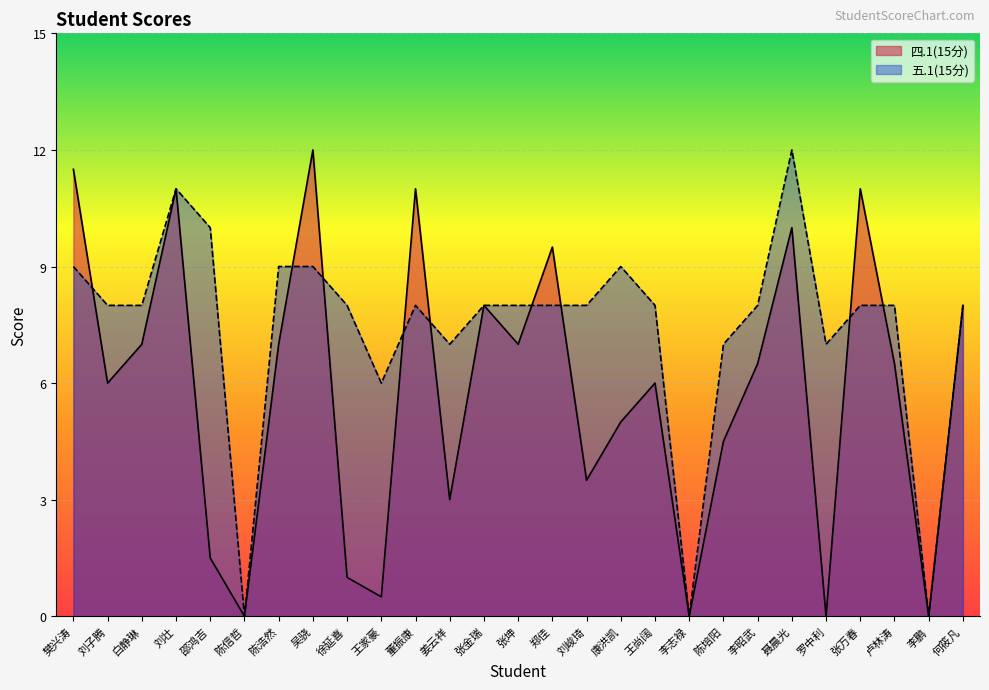

What is the total value across all series at 张万春?

19.0